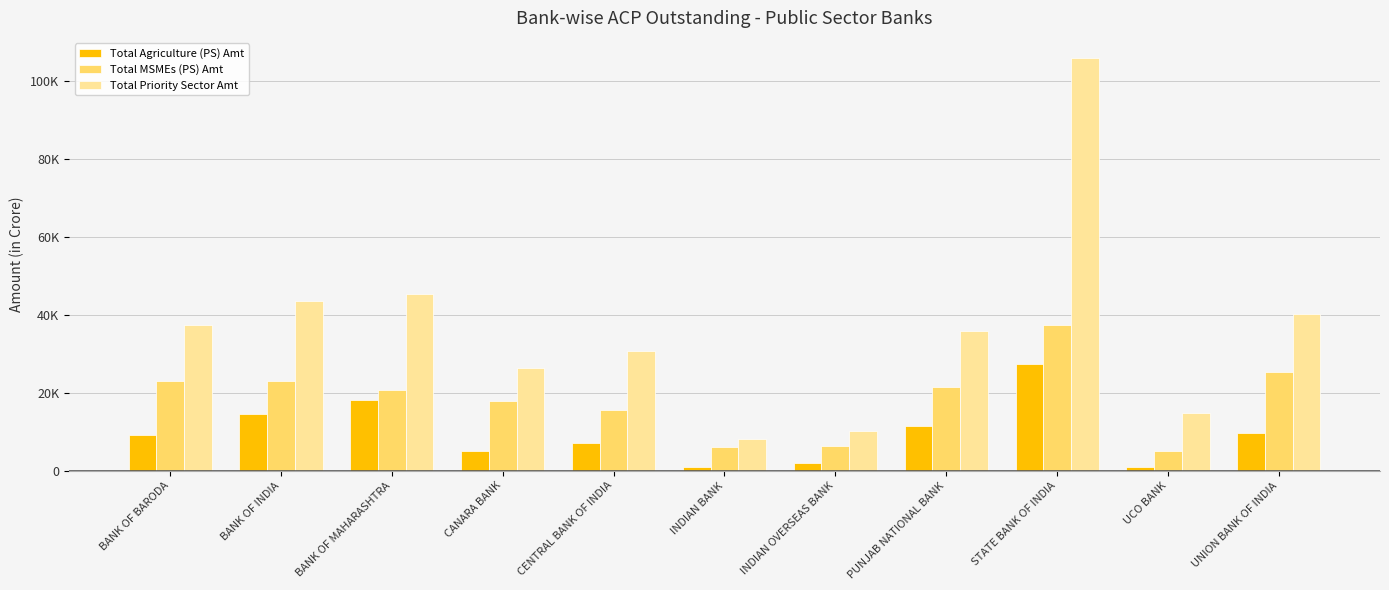

What are all the series names shown in the legend?

Total Agriculture (PS) Amt, Total MSMEs (PS) Amt, Total Priority Sector Amt